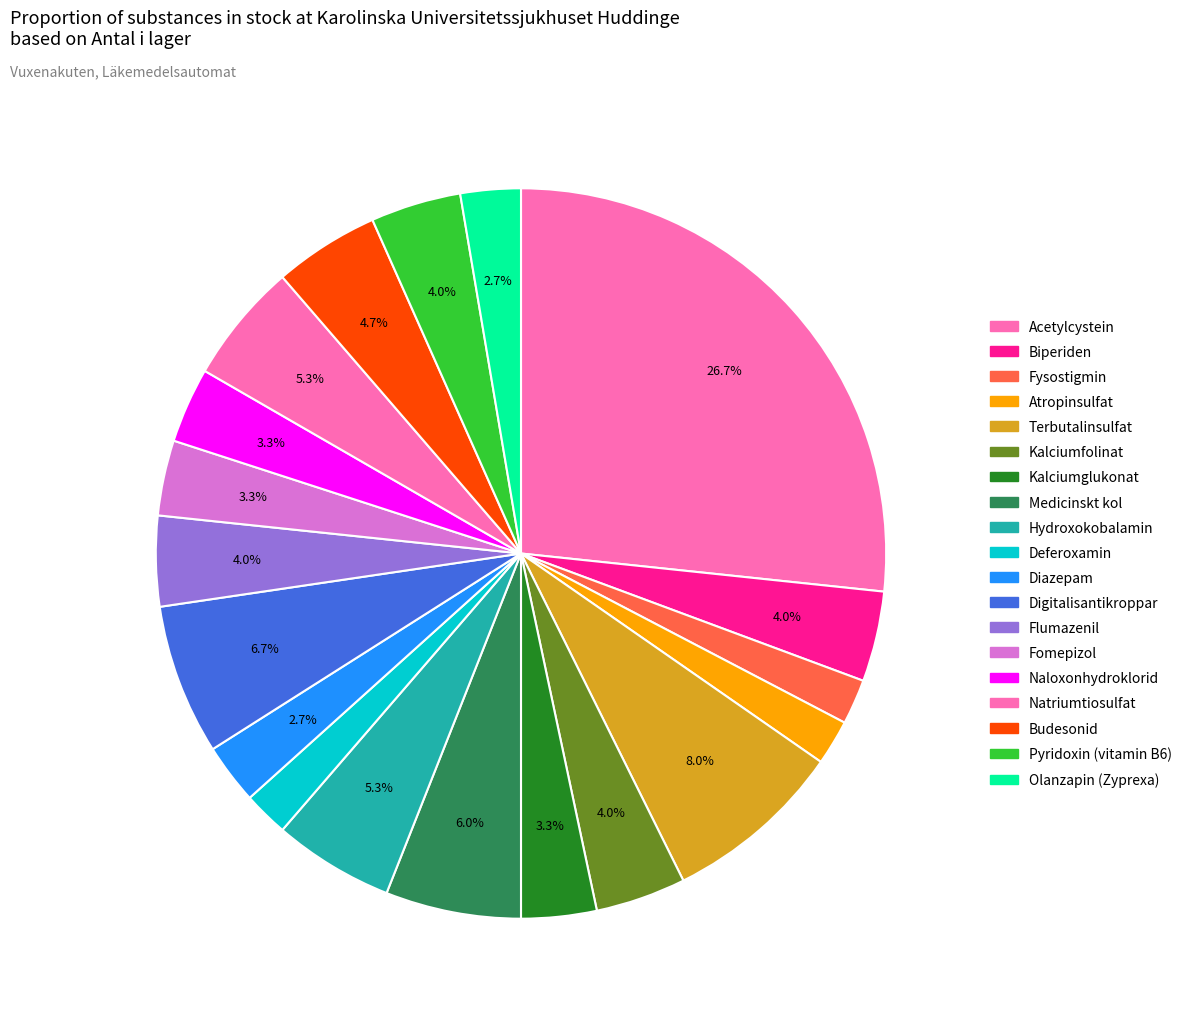

Does Budesonid represent more than half of the total?

No